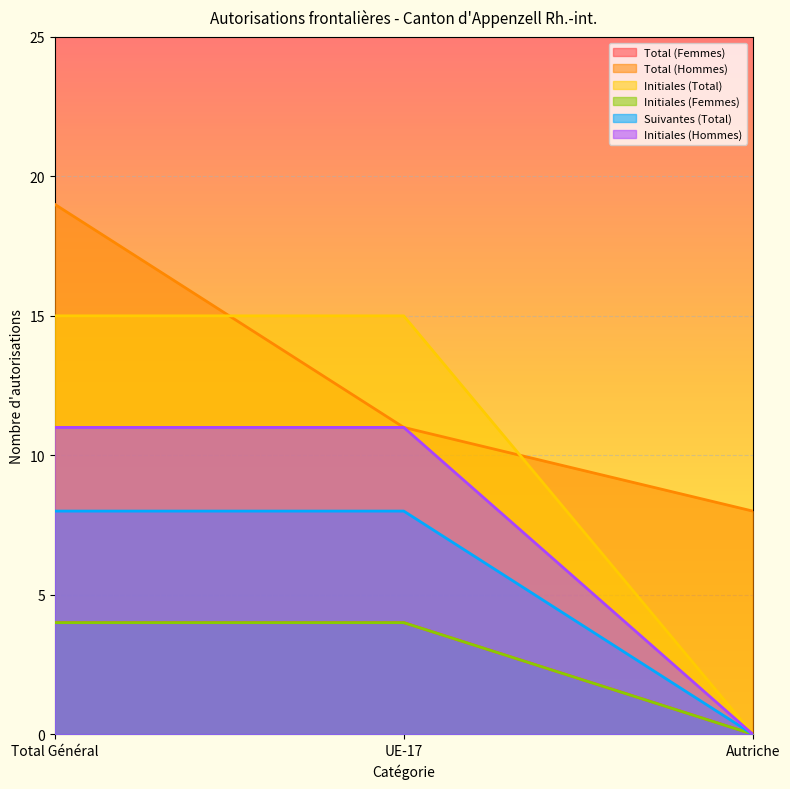

What is the total value across all series at Autriche?

8